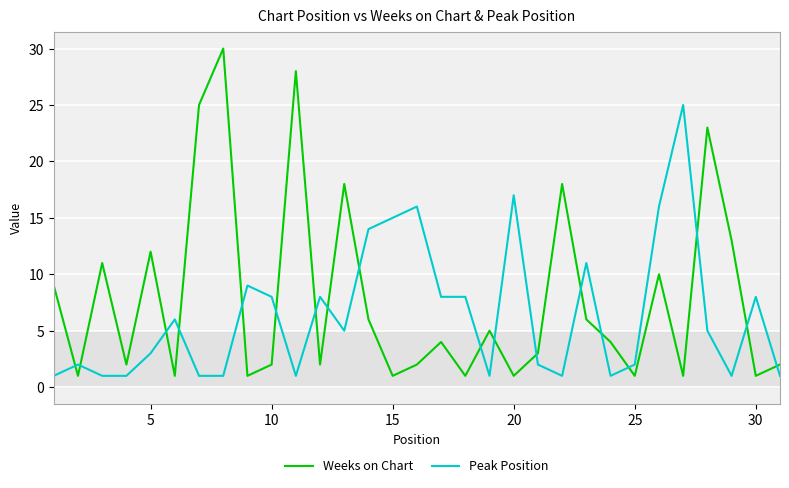

Does the chart display data point markers on the line(s)?

No